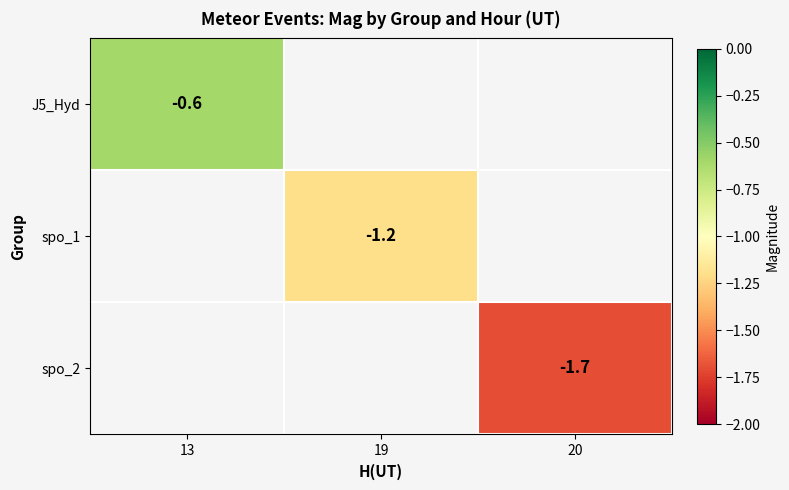

Is it true that spo_2 equals -1.7 at 20?

True